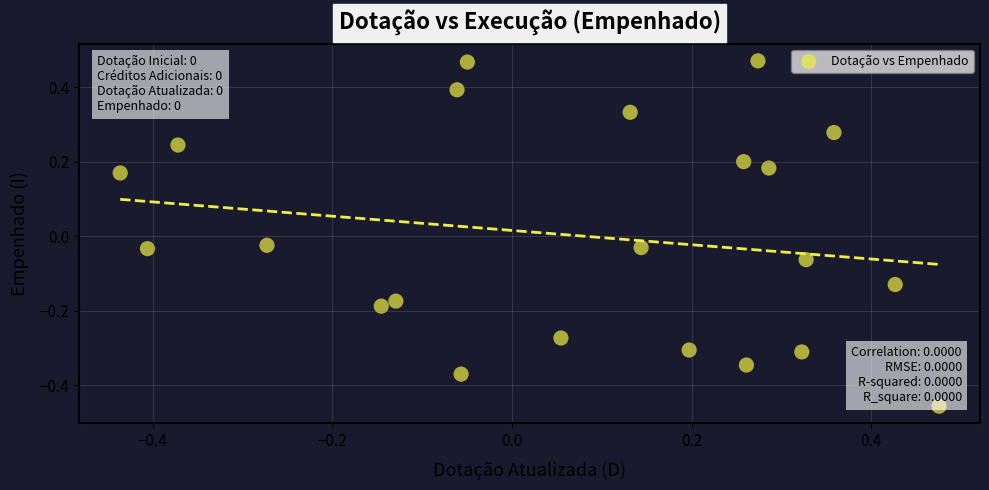

What is the range of Y values (max minus min)?

0.9